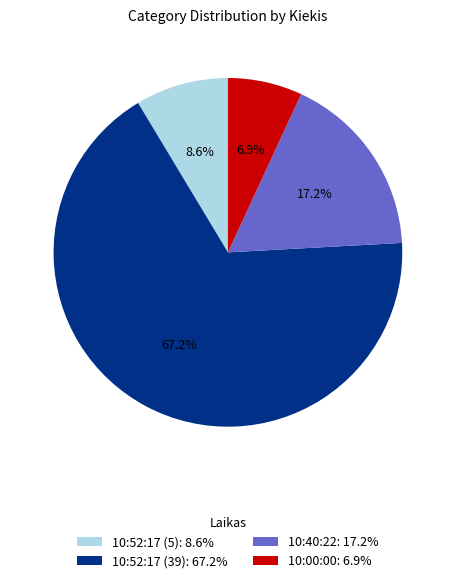

To the nearest percent, what percentage of the pie is 10:52:17 (39)?

67%